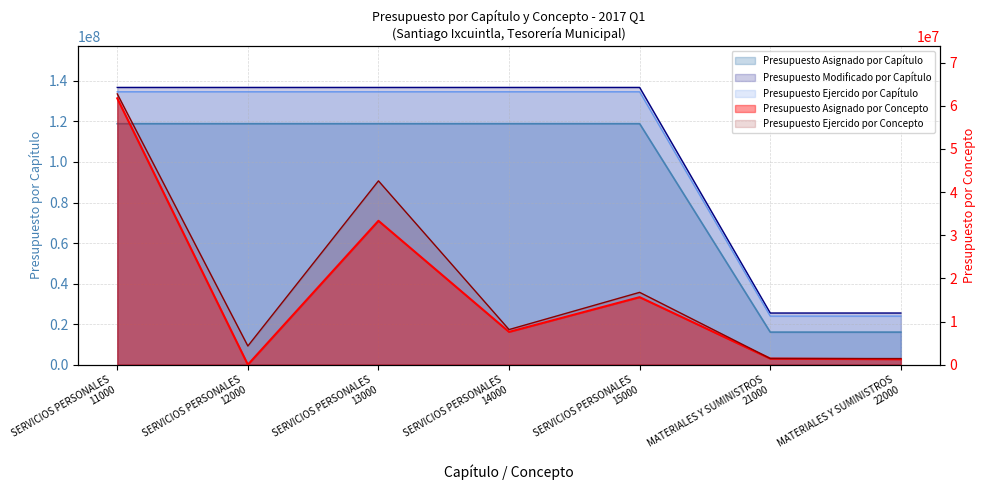

What is the label of the 1st point from the right?

MATERIALES Y SUMINISTROS
22000